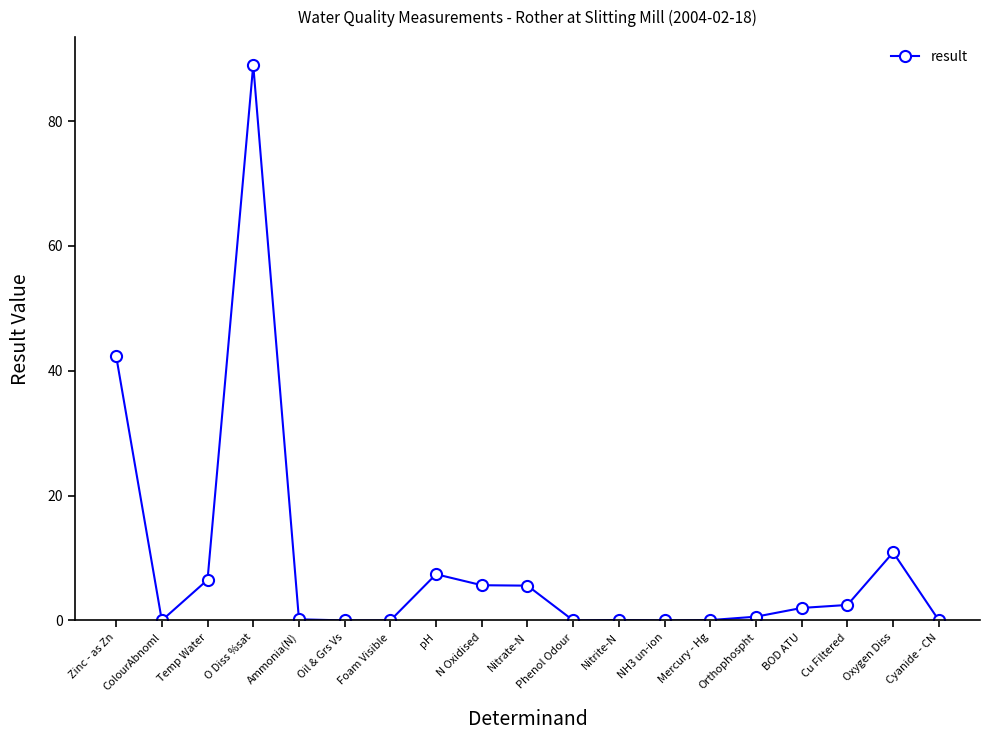

What is the value of the 15th point from the left?

0.6